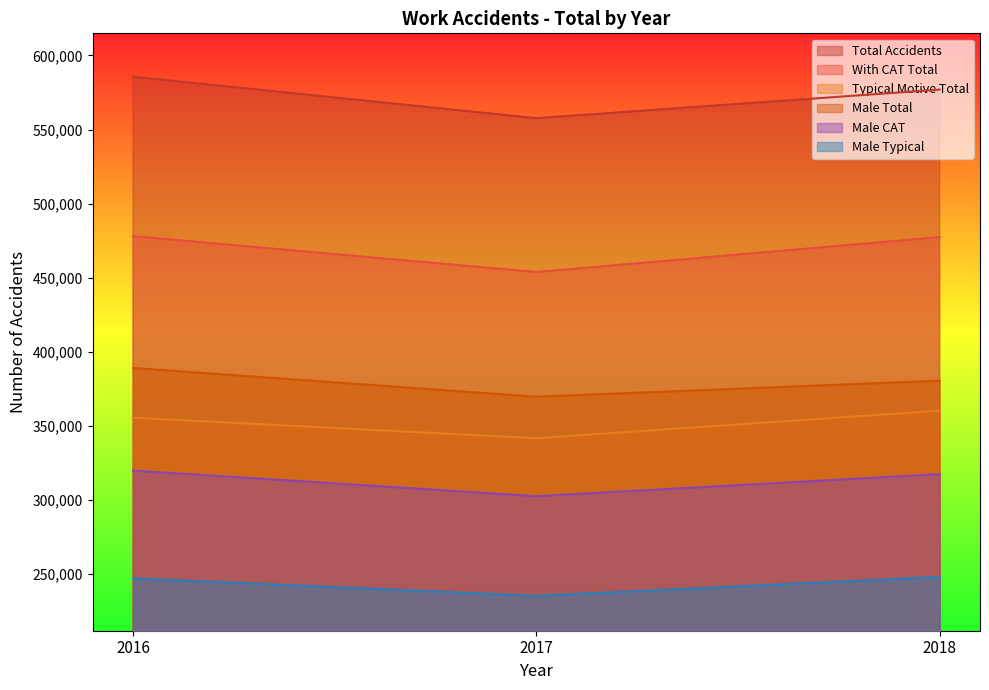

At which category is the sum across all series the highest?

2016